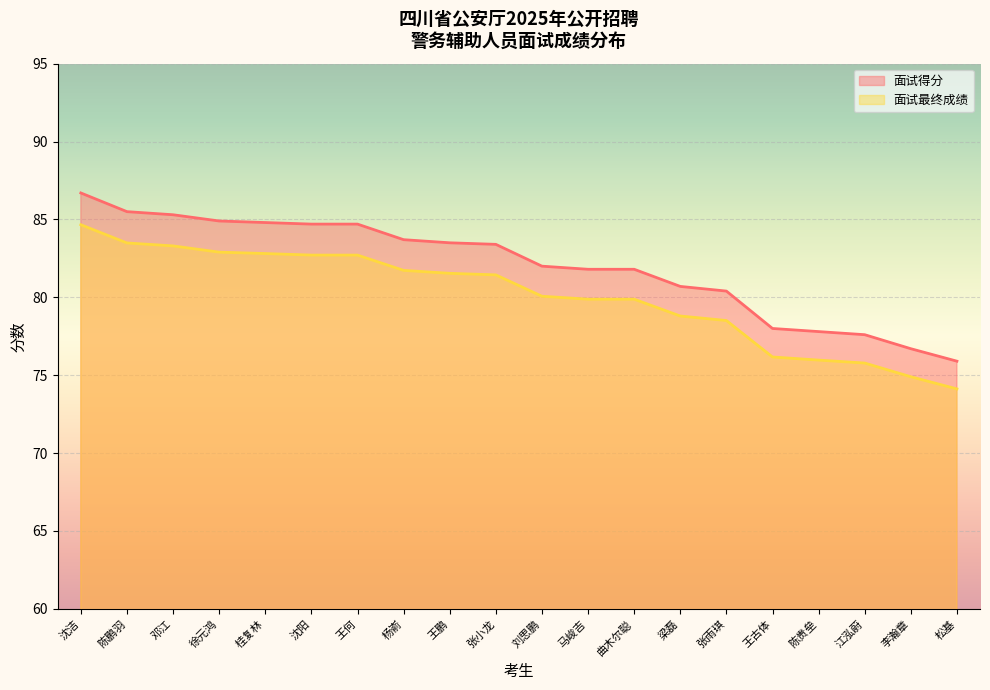

True or false: 面试最终成绩 has a value of 21.1 at 邓江.

False